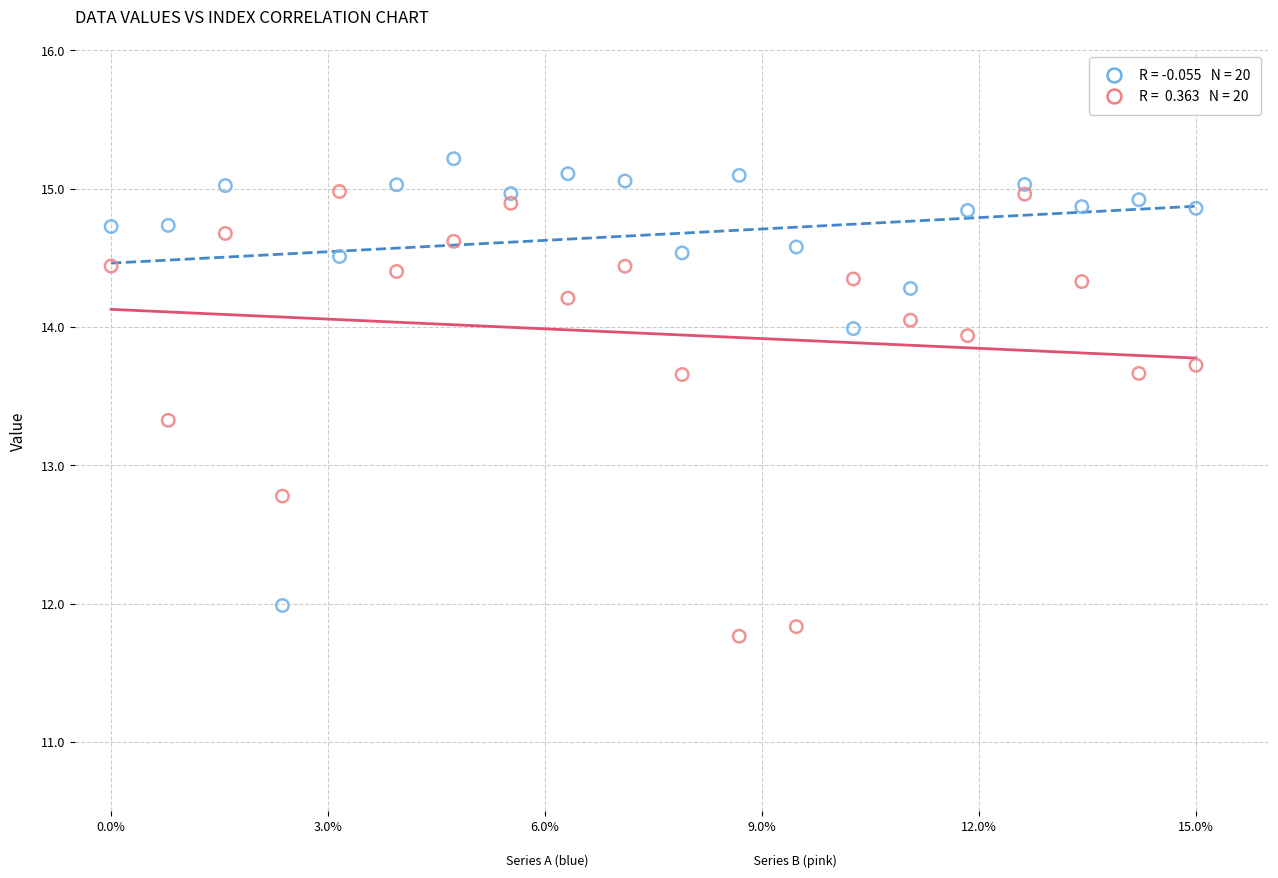

Across all data points, what is the range of X values (max minus min)?

15.0